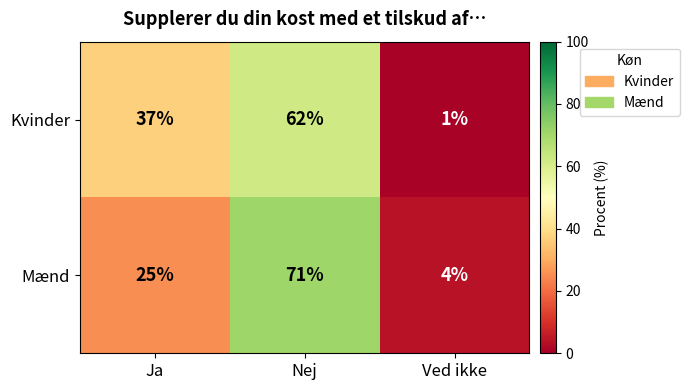

At which category does the chart reach its peak across all series?

Nej